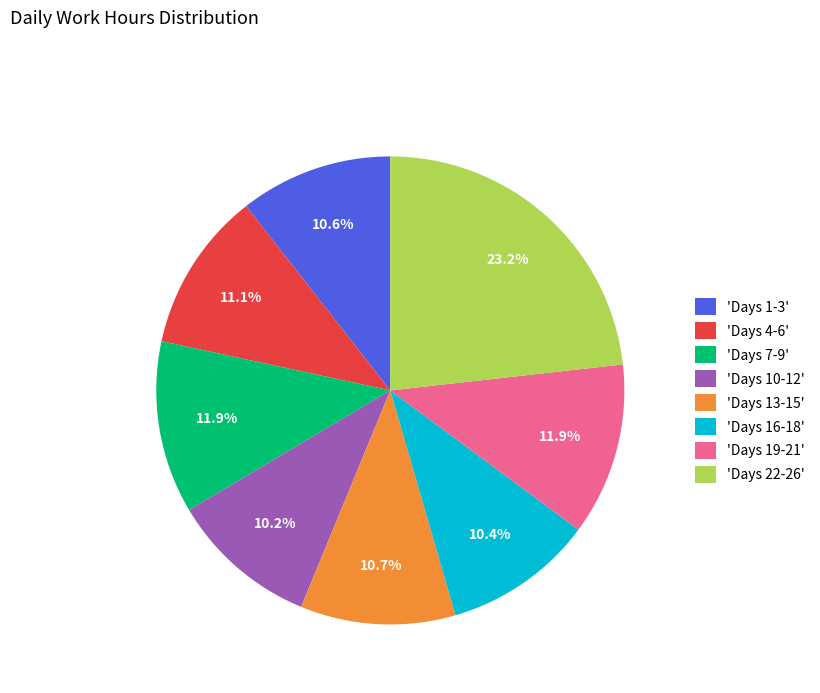

Approximately how many times larger is the value at 'Days 1-3' compared to 'Days 19-21'?

0.9